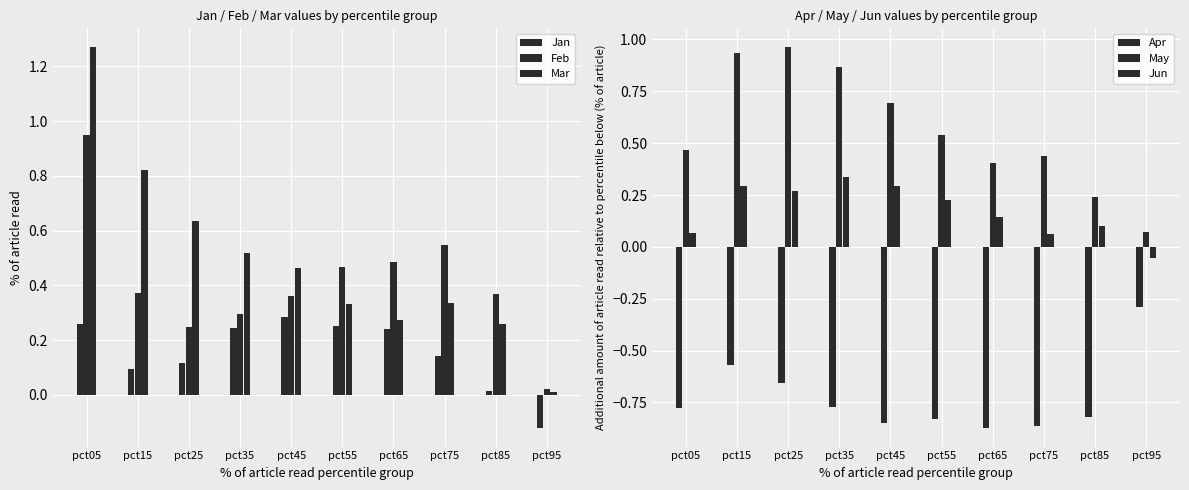

How many values in Jan are above zero?

9